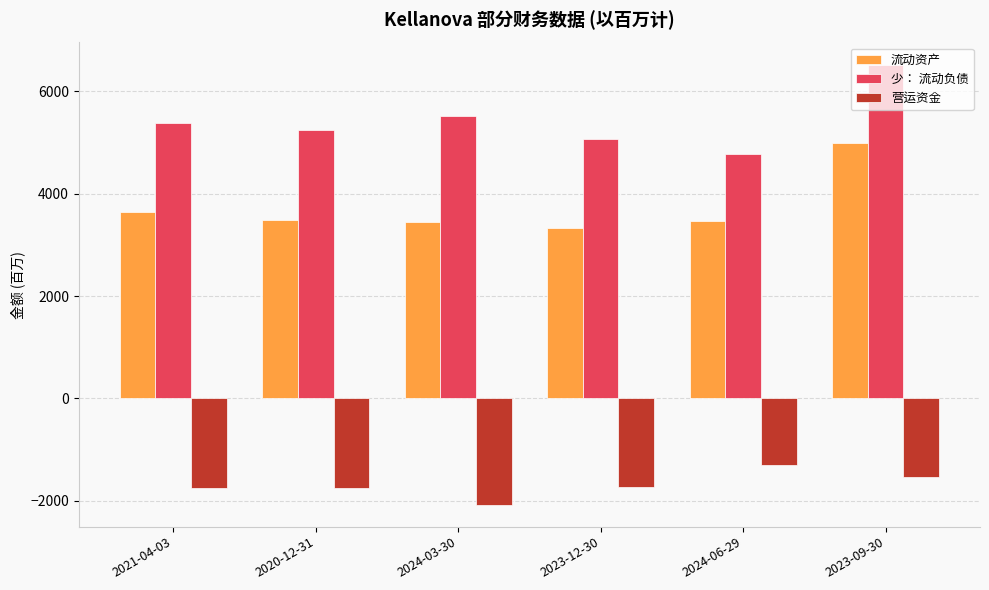

True or false: 营运资金 has a value of -2826 at 2023-12-30.

False